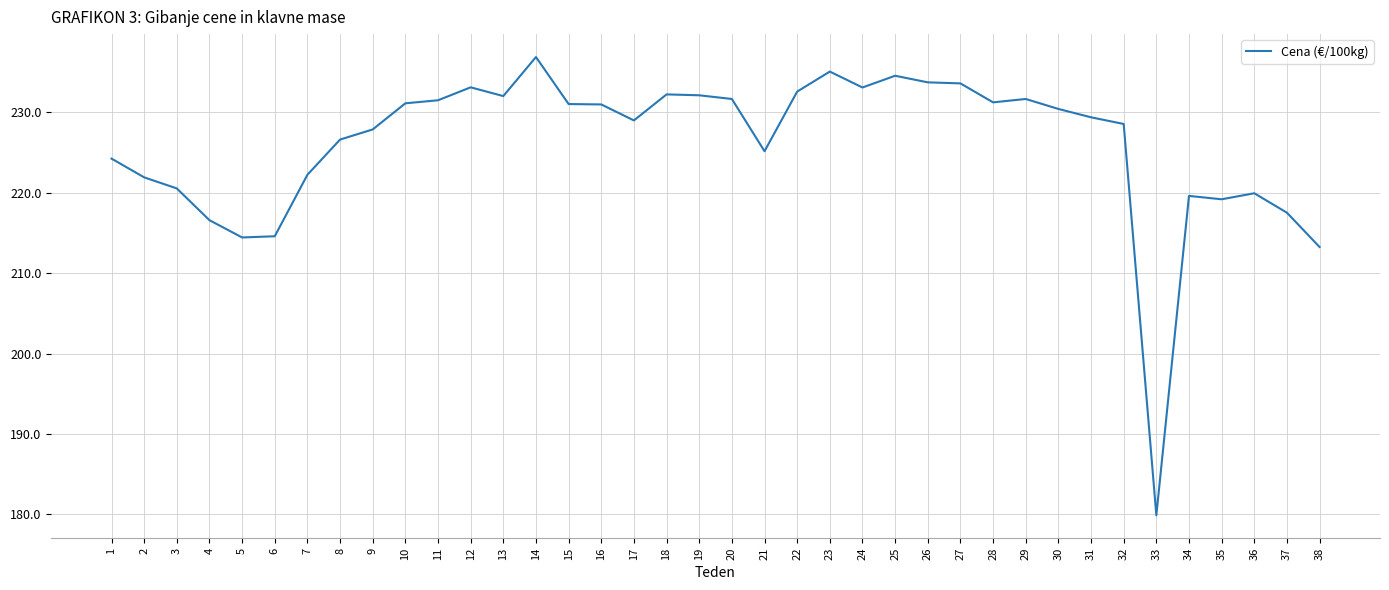

Where does the data first go above 230?

10